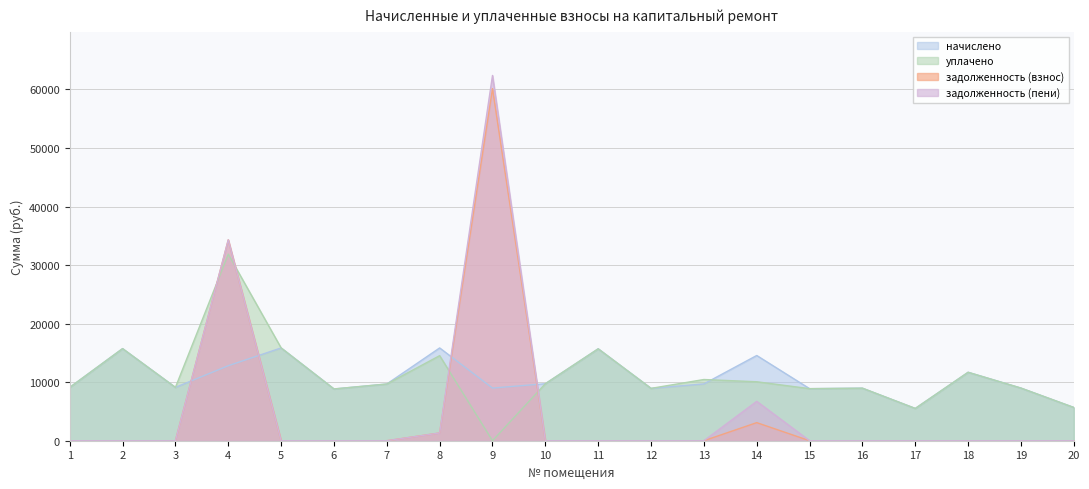

Is it true that задолженность (взнос) equals 24369.5 at 5?

False